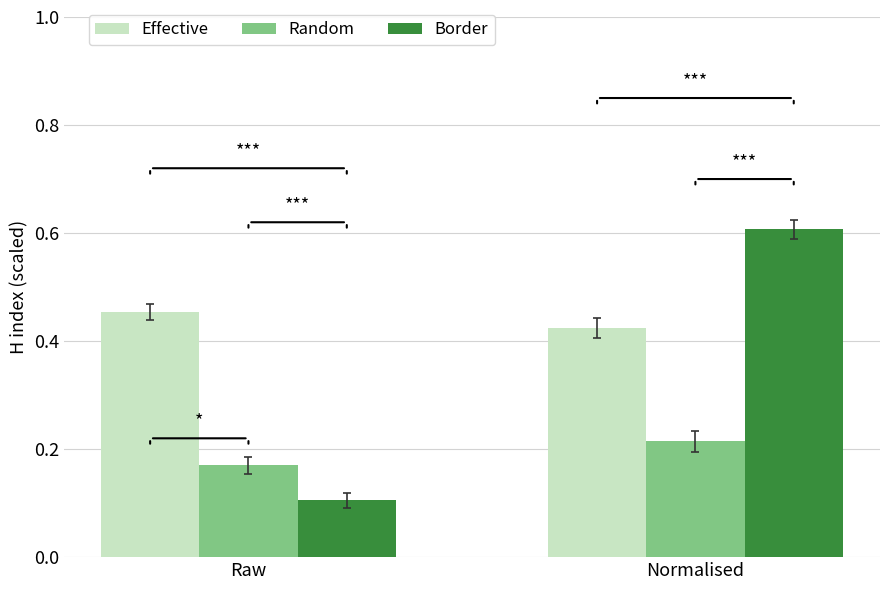

What are all the series names shown in the legend?

Effective, Random, Border